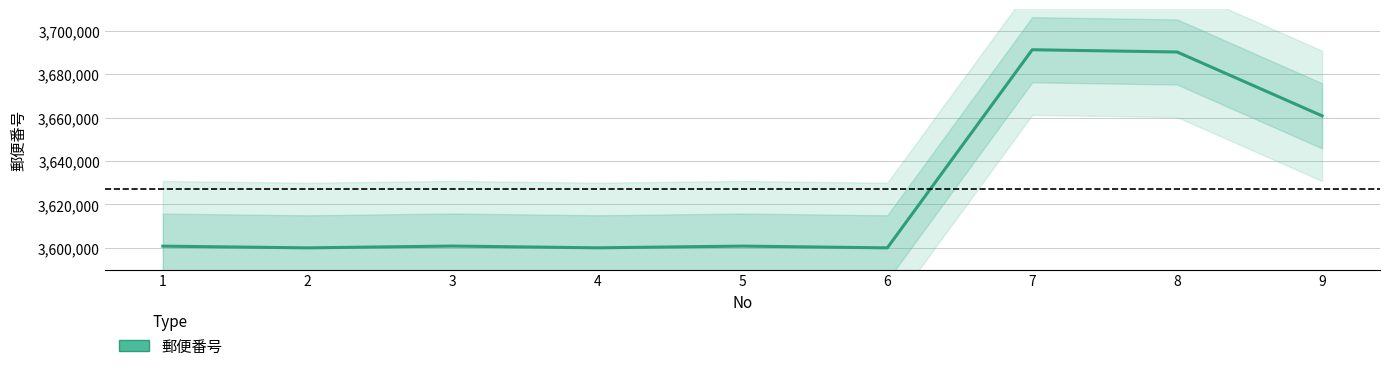

Does the chart display data point markers on the line(s)?

No